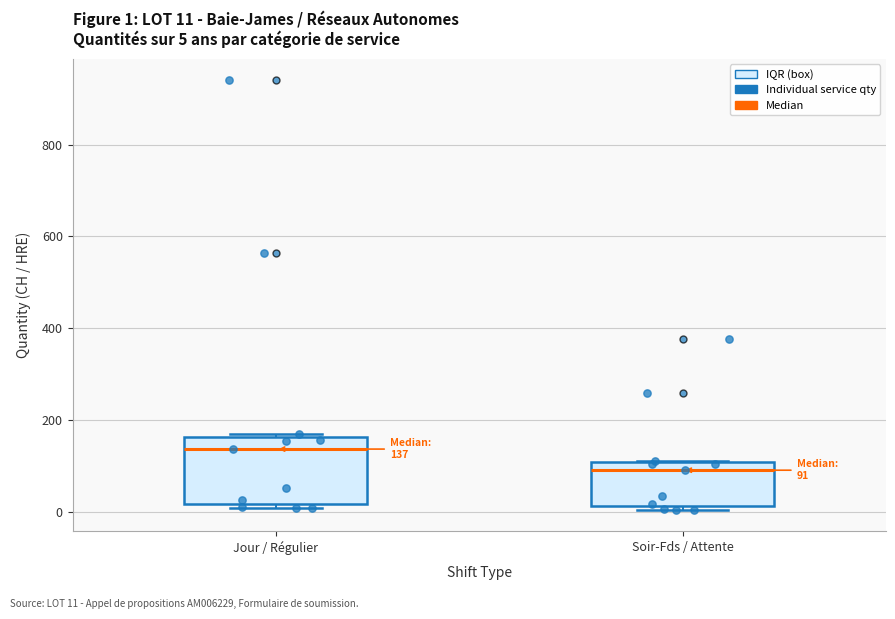

Which box's median line is the highest?

Jour / Régulier